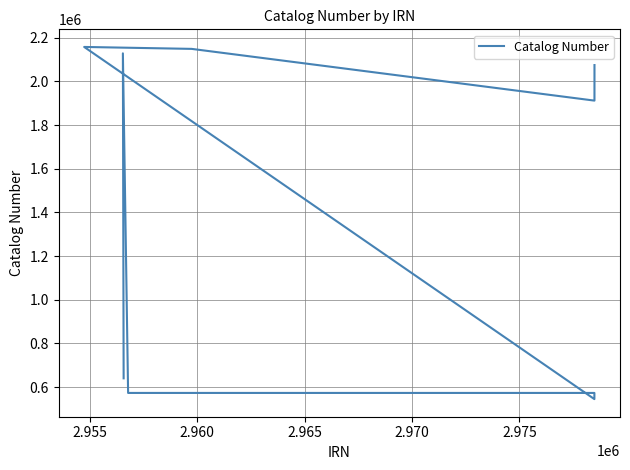

How many values exceed 1912091?

4